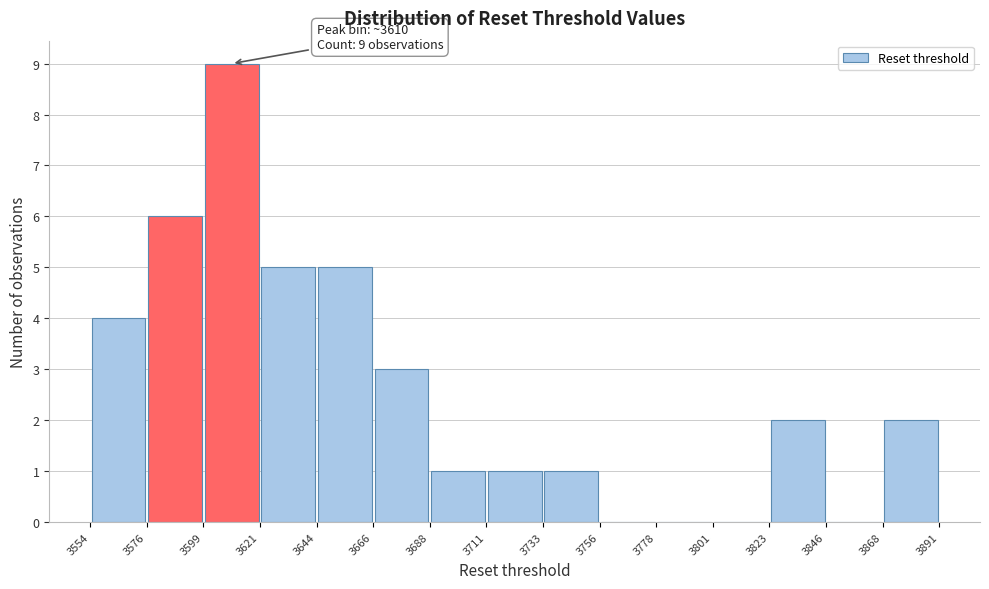

Over which range of the x-axis is the bar tallest?

3599 to 3621